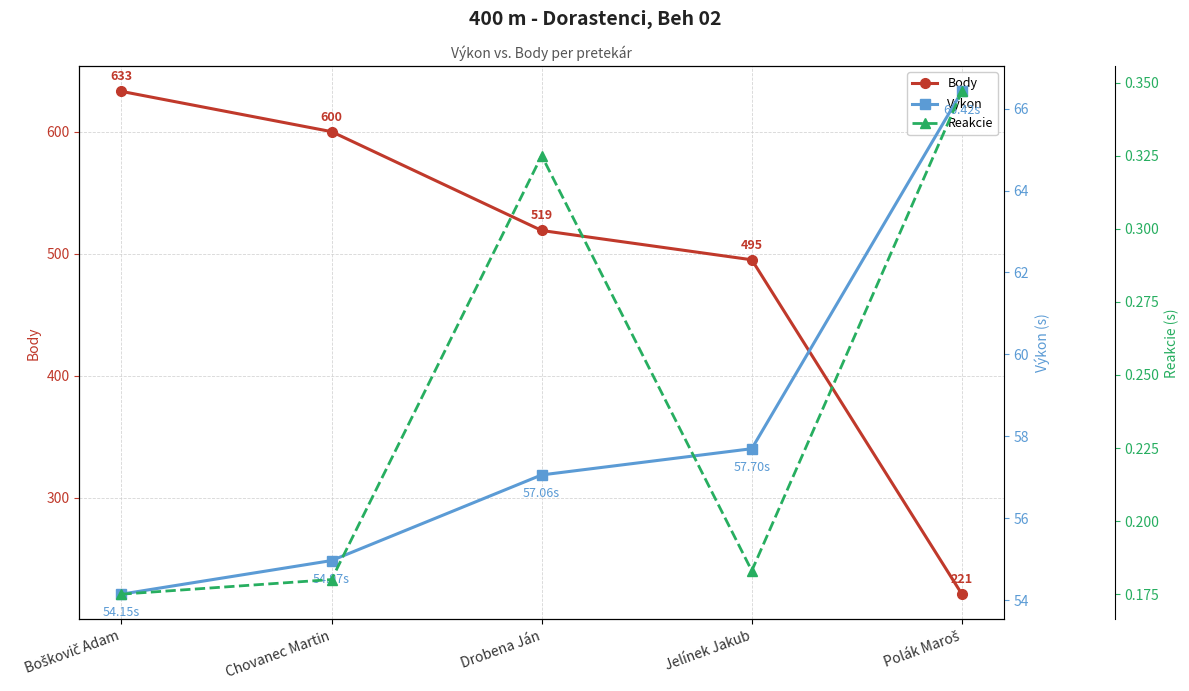

What is the approximate value of Výkon at Chovanec Martin?

55.0